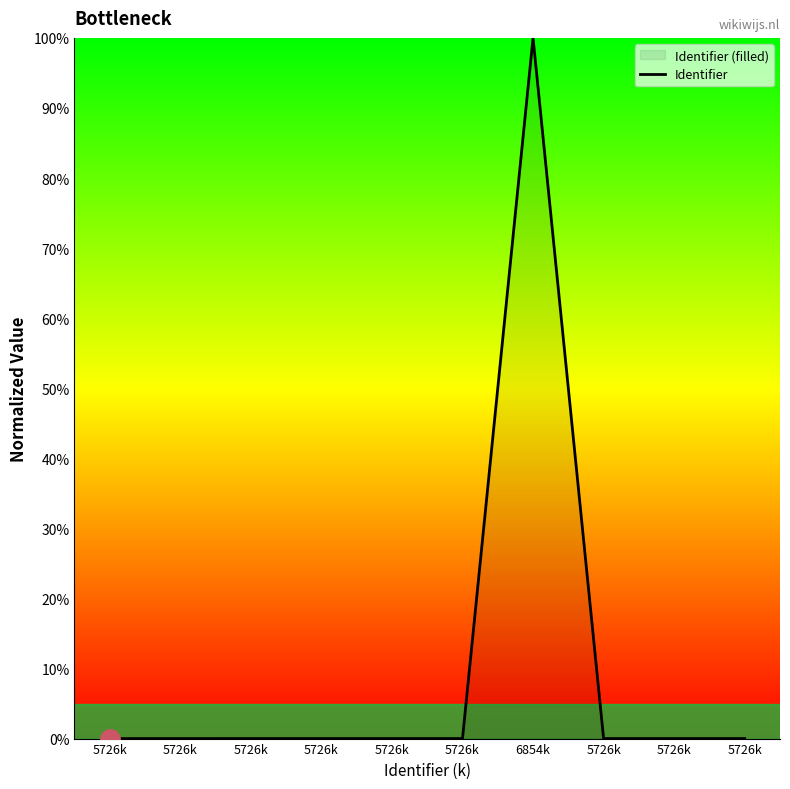

Does the chart have visible grid lines?

No